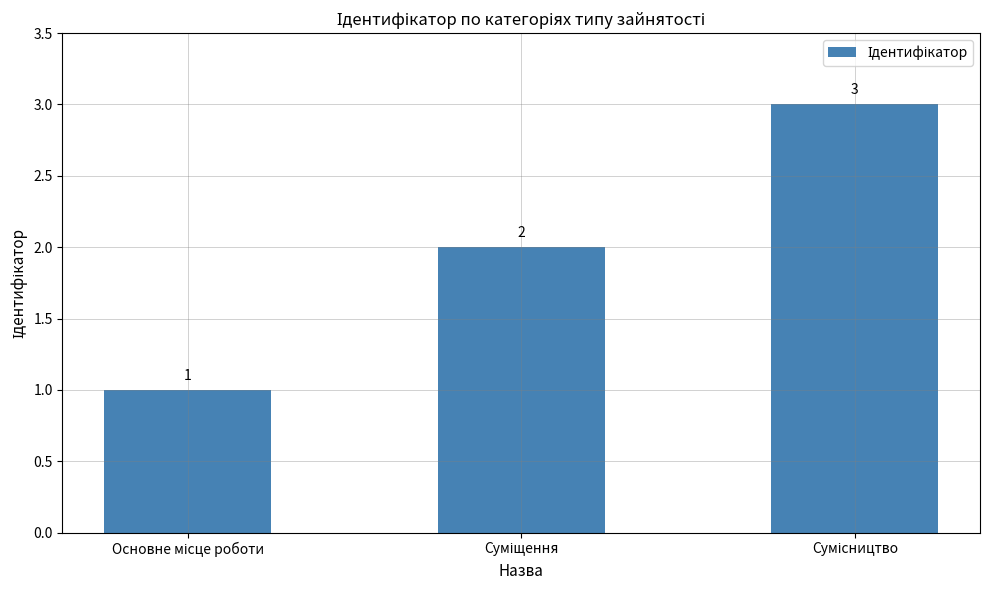

What is the maximum value shown in the chart?

3